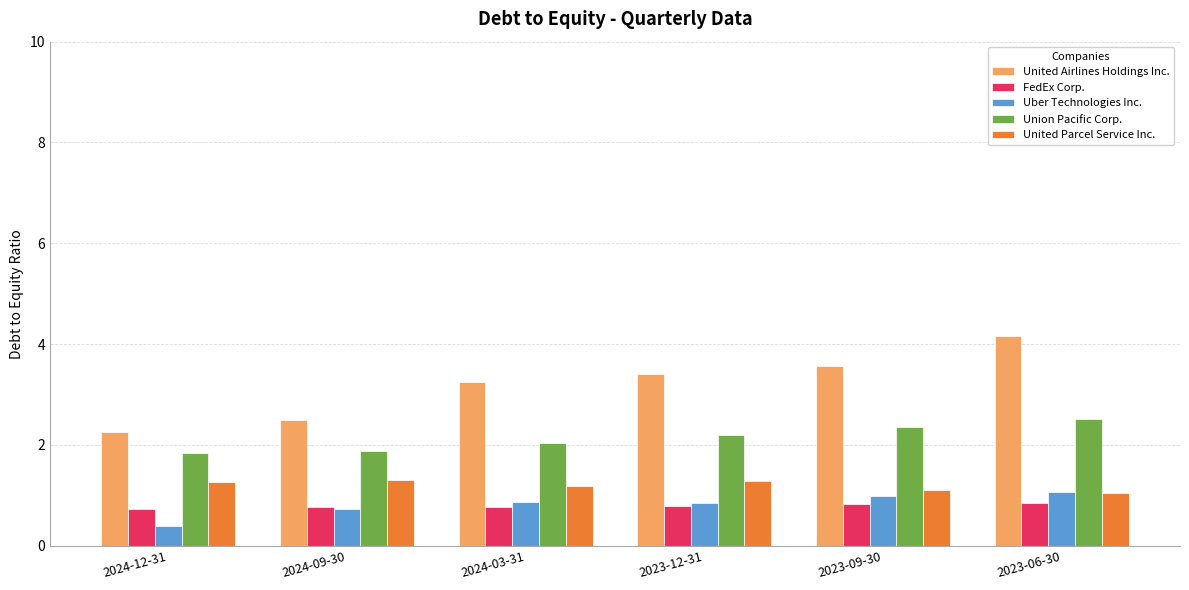

How many United Parcel Service Inc. values are between 1 and 2?

6